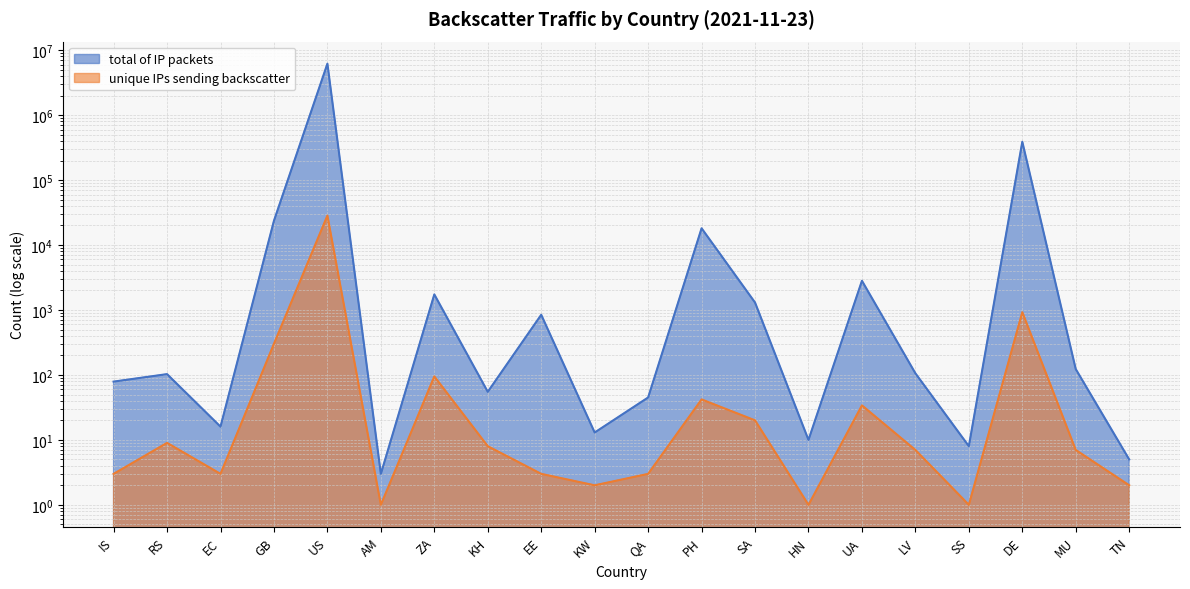

At which category does the chart reach its minimum across all series?

AM